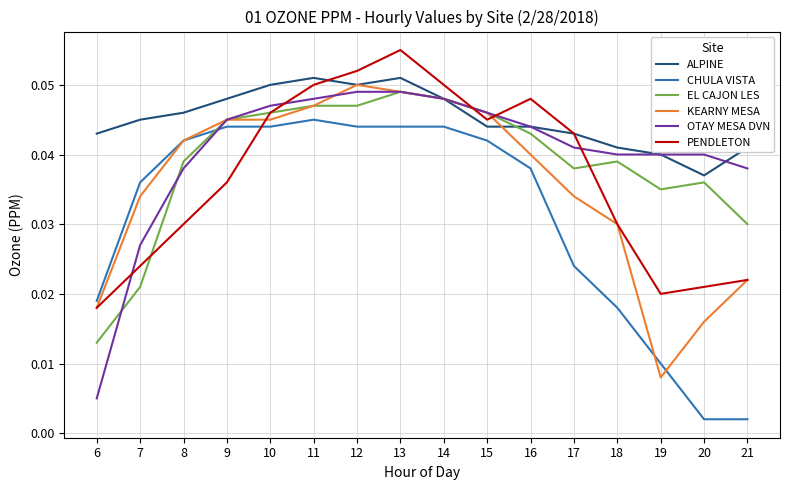

Is it true that ALPINE equals 0.0 at 11?

False